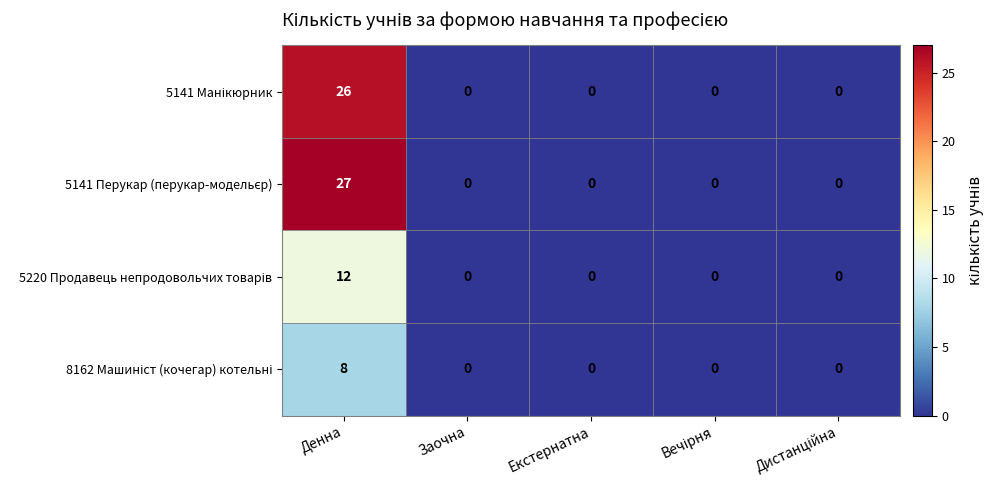

What is the maximum value shown in the chart?

27